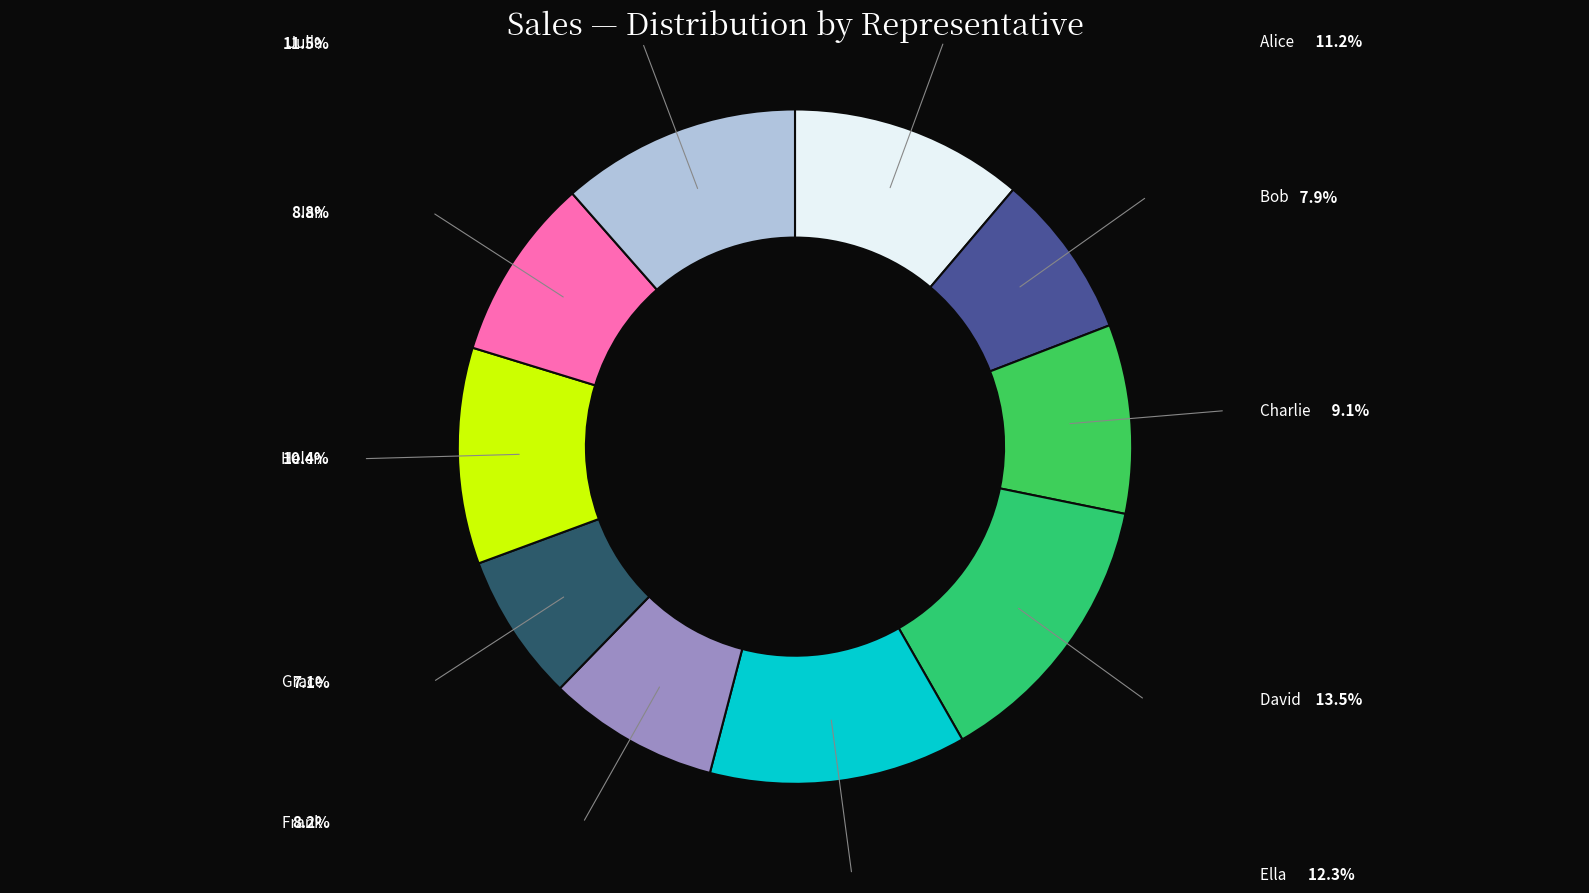

Rank the categories by value from lowest to highest.

Grace, Bob, Frank, Ian, Charlie, Helen, Alice, Julia, Ella, David